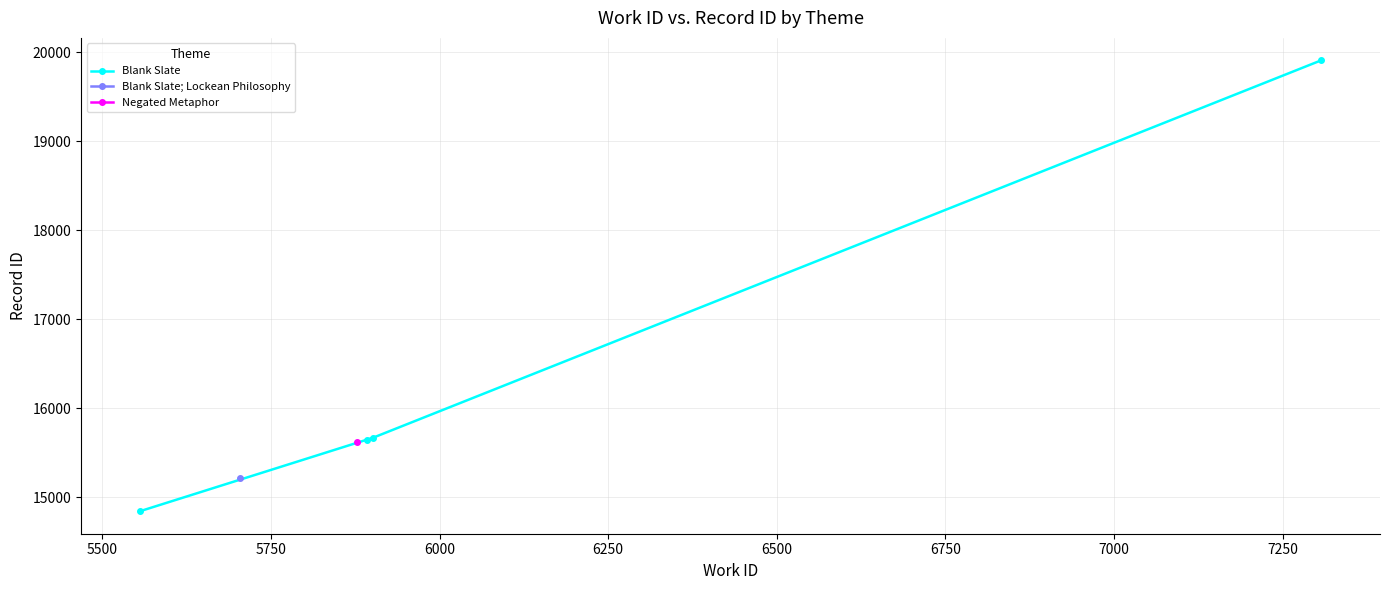

What is the average value?

16516